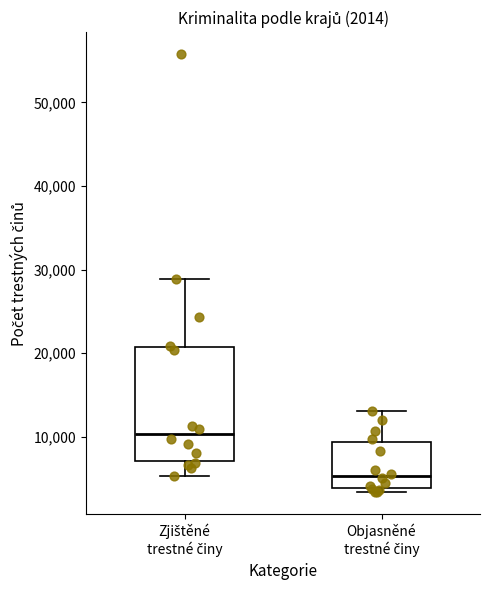

Comparing the boxes themselves (not the whiskers), which one is the tallest?

Zjištěné trestné činy